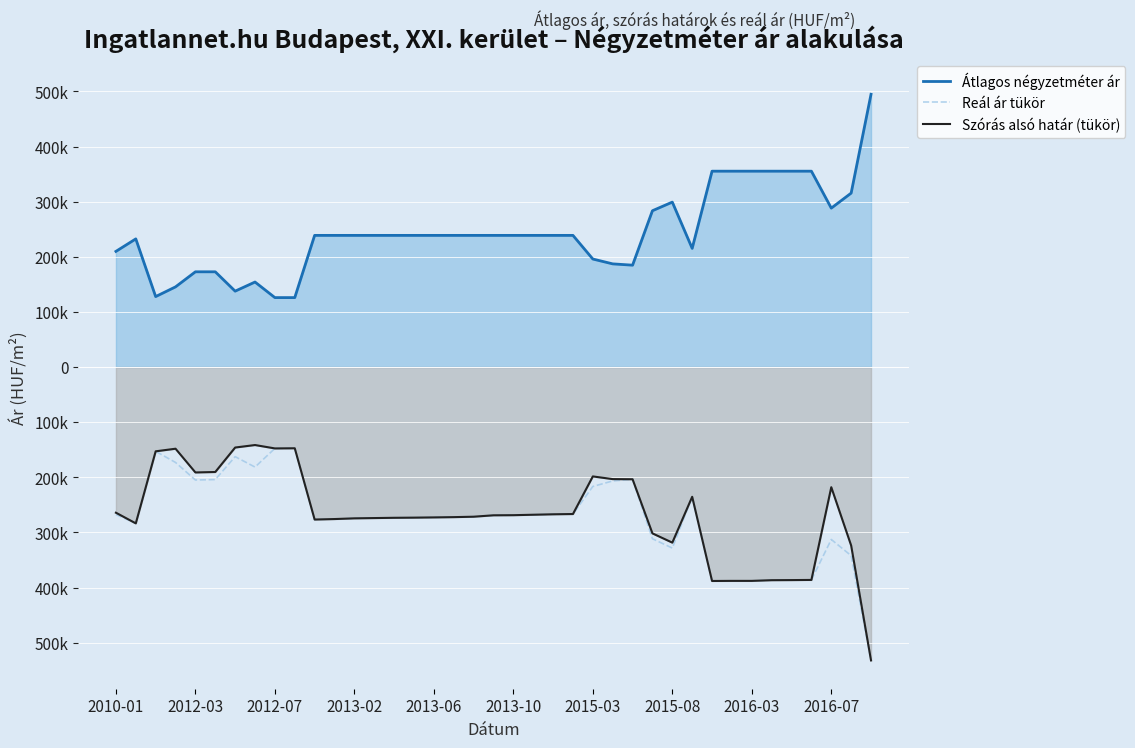

Reading right to left, extract all data points from this chart.

Átlagos négyzetméter ár: 494736	315476	288237	355263	355263	355263	355263	355263	355263	215217	299154	283528	184745	187109	195898	238793	238793	238793	238793	238793	238793	238793	238793	238793	238793	238793	238793	238793	238793	125925	125925	154178	137620	172722	172722	145395	127777	232432	209771
Reál ár tükör: -532265	-342236	-312840	-386250	-386535	-386725	-387966	-387966	-388158	-235435	-328476	-311550	-203611	-206679	-216712	-266698	-267170	-267984	-268802	-269007	-271565	-272335	-272827	-273250	-273533	-274030	-274528	-275818	-276685	-147412	-147686	-181494	-162608	-204193	-205015	-173136	-152938	-283649	-267658
Szórás alsó határ (tükör): -532265	-323810	-218052	-386250	-386535	-386725	-387966	-387966	-388158	-235435	-318579	-301810	-203611	-203336	-198488	-266698	-267170	-267984	-268802	-269007	-271565	-272335	-272827	-273250	-273533	-274030	-274528	-275818	-276685	-147412	-147686	-141538	-146069	-190462	-191284	-148221	-152938	-283649	-264315